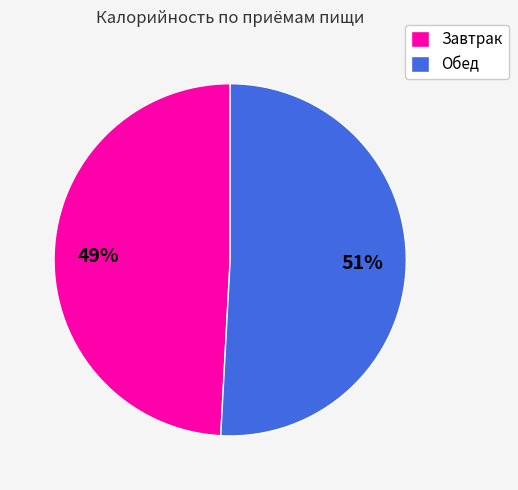

Is it true that Обед is 56% of the pie?

False